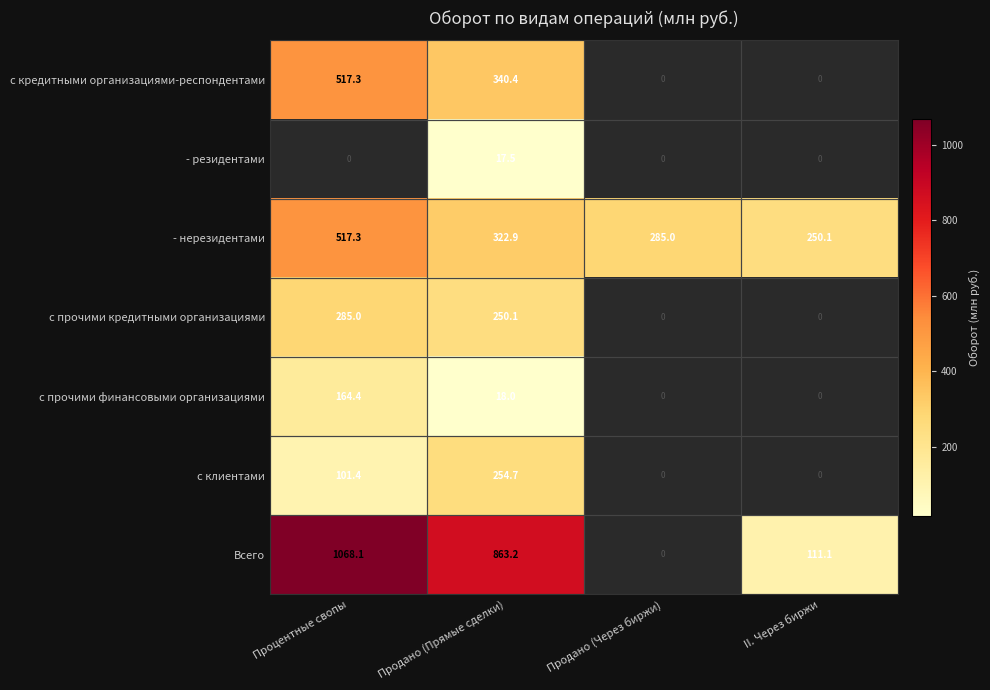

At which category does the chart reach its peak across all series?

Процентные свопы